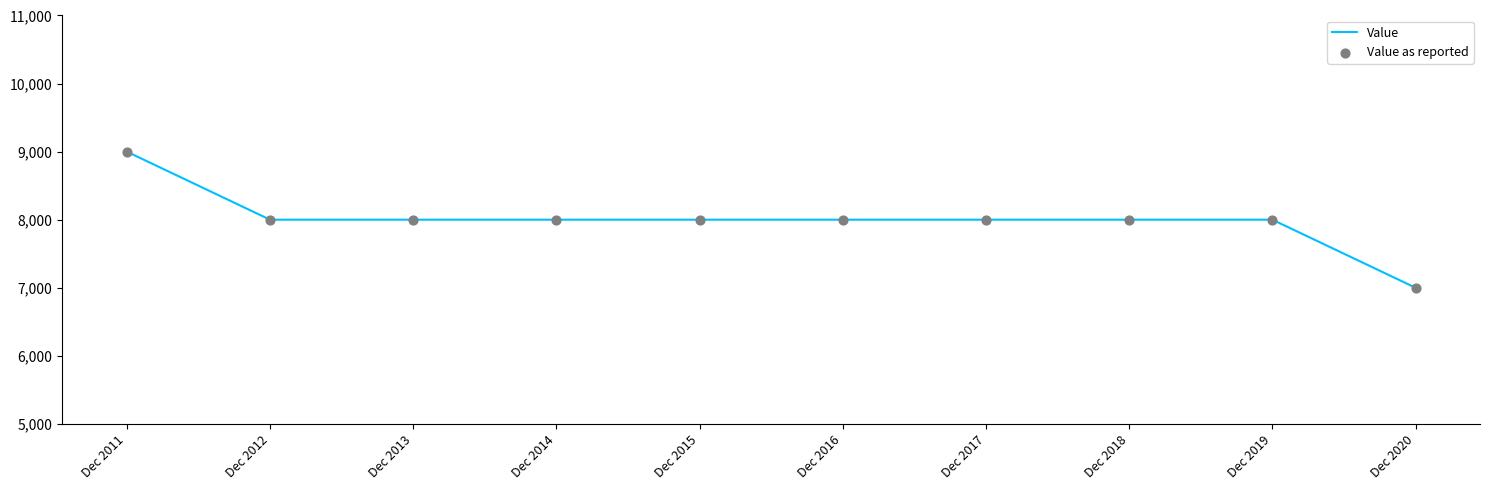

Approximately how many times larger is the value at Dec 2017 compared to Dec 2018?

1.0